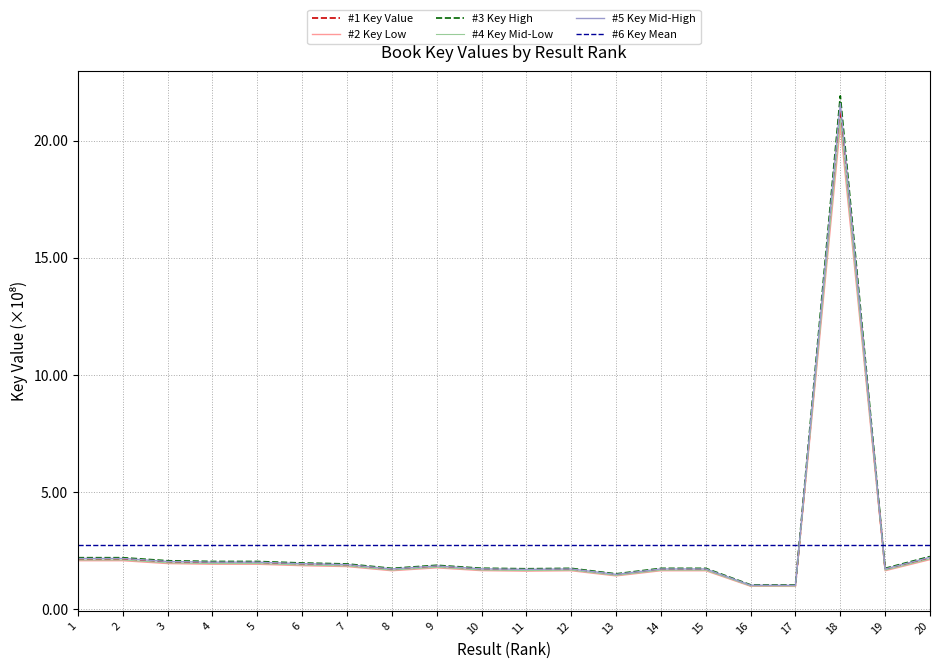

How many times do #1 Key Value and #6 Key Mean cross each other?

2